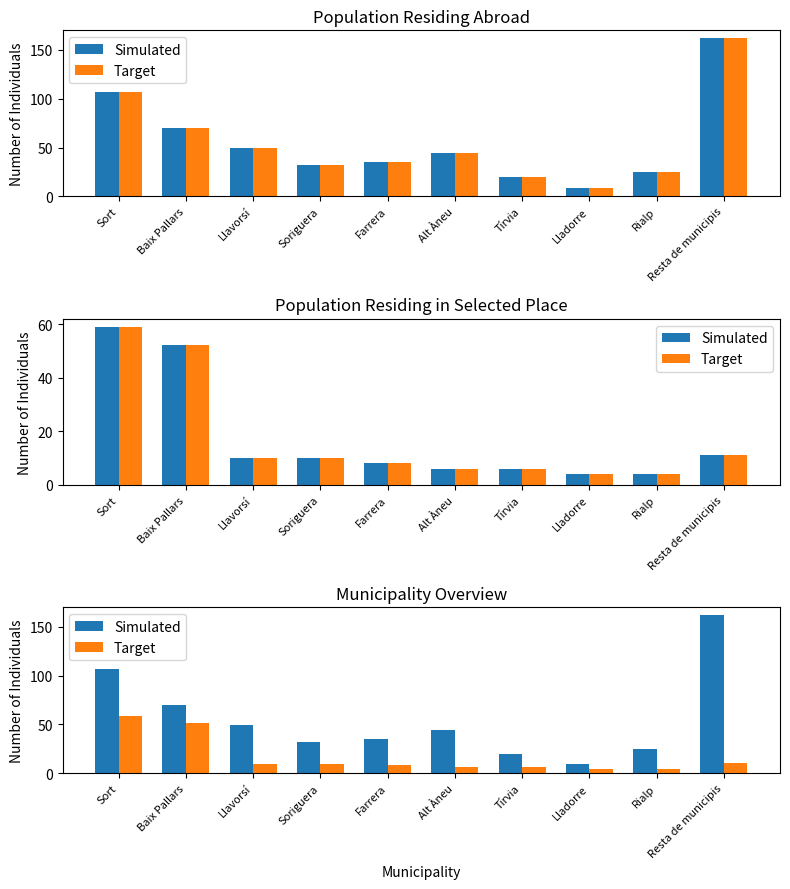

What is the label of the 5th bar from the left?

Farrera